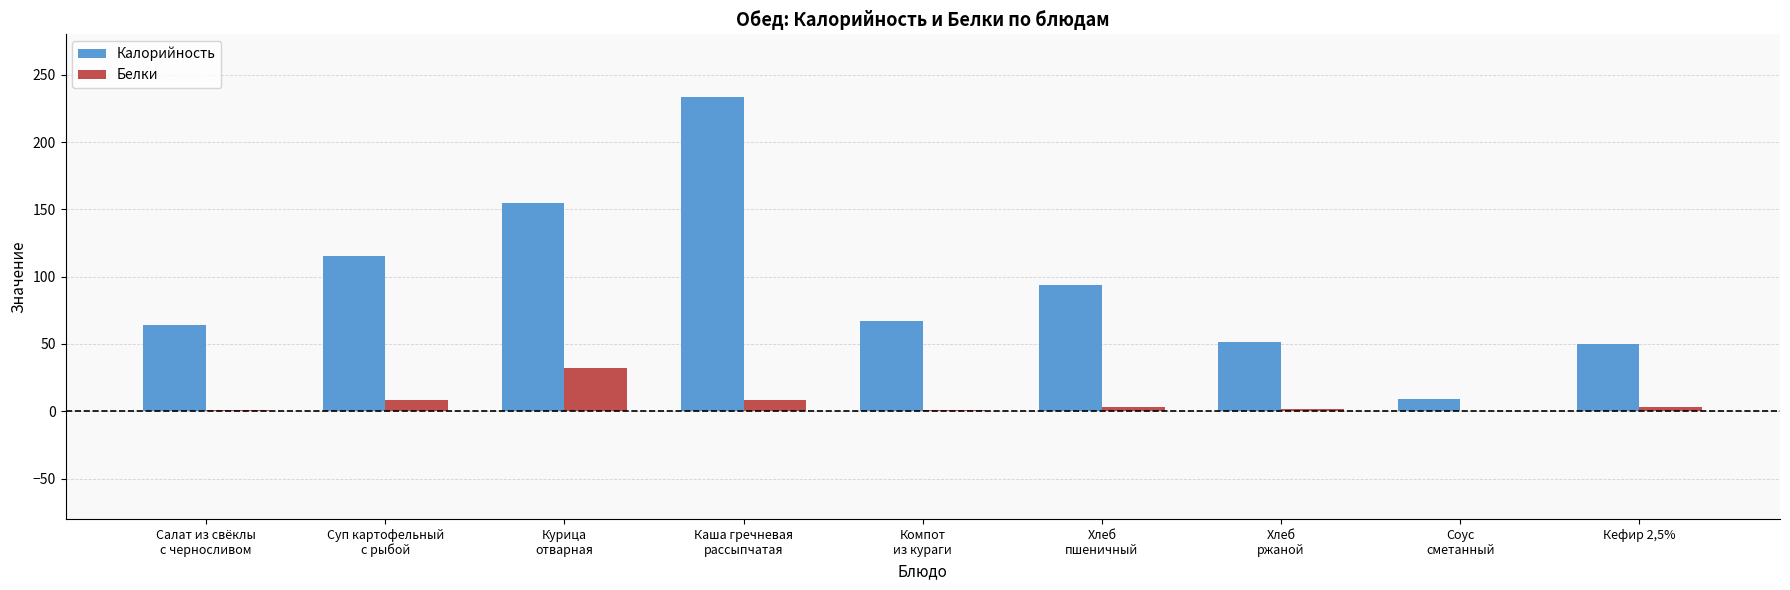

Which series has the largest total across all categories?

Калорийность